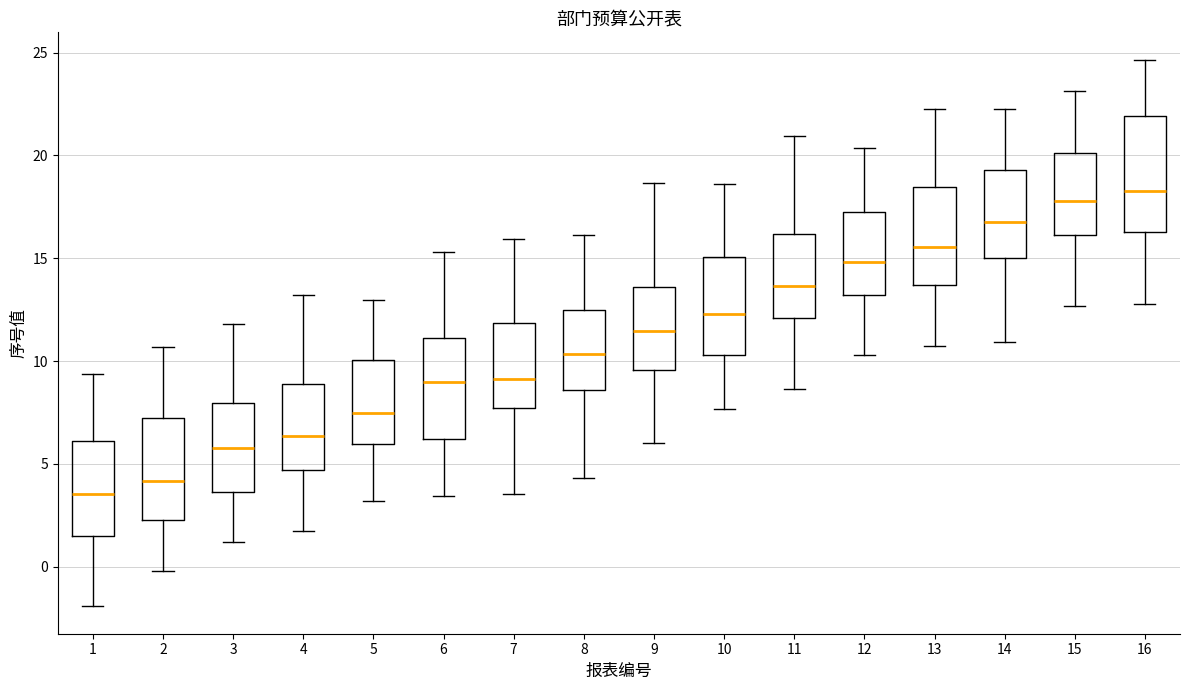

Reading left to right, read every box against the y-axis: the position of its median line, the range the box covers, and the ends of its whiskers. The values are not printed on the chart, so give them approximately, as read against the axis.

1: median 3.5, box 1.5 to 6.0, whiskers -2.0 to 9.5
2: median 4.0, box 2.5 to 7.5, whiskers 0.0 to 10.5
3: median 6.0, box 3.5 to 8.0, whiskers 1.0 to 12.0
4: median 6.5, box 4.5 to 9.0, whiskers 1.5 to 13.0
5: median 7.5, box 6.0 to 10.0, whiskers 3.0 to 13.0
6: median 9.0, box 6.0 to 11.0, whiskers 3.5 to 15.5
7: median 9.0, box 7.5 to 12.0, whiskers 3.5 to 16.0
8: median 10.5, box 8.5 to 12.5, whiskers 4.5 to 16.0
9: median 11.5, box 9.5 to 13.5, whiskers 6.0 to 18.5
10: median 12.5, box 10.5 to 15.0, whiskers 7.5 to 18.5
11: median 13.5, box 12.0 to 16.0, whiskers 8.5 to 21.0
12: median 15.0, box 13.0 to 17.5, whiskers 10.5 to 20.5
13: median 15.5, box 13.5 to 18.5, whiskers 10.5 to 22.0
14: median 17.0, box 15.0 to 19.5, whiskers 11.0 to 22.5
15: median 18.0, box 16.0 to 20.0, whiskers 12.5 to 23.0
16: median 18.5, box 16.5 to 22.0, whiskers 13.0 to 24.5